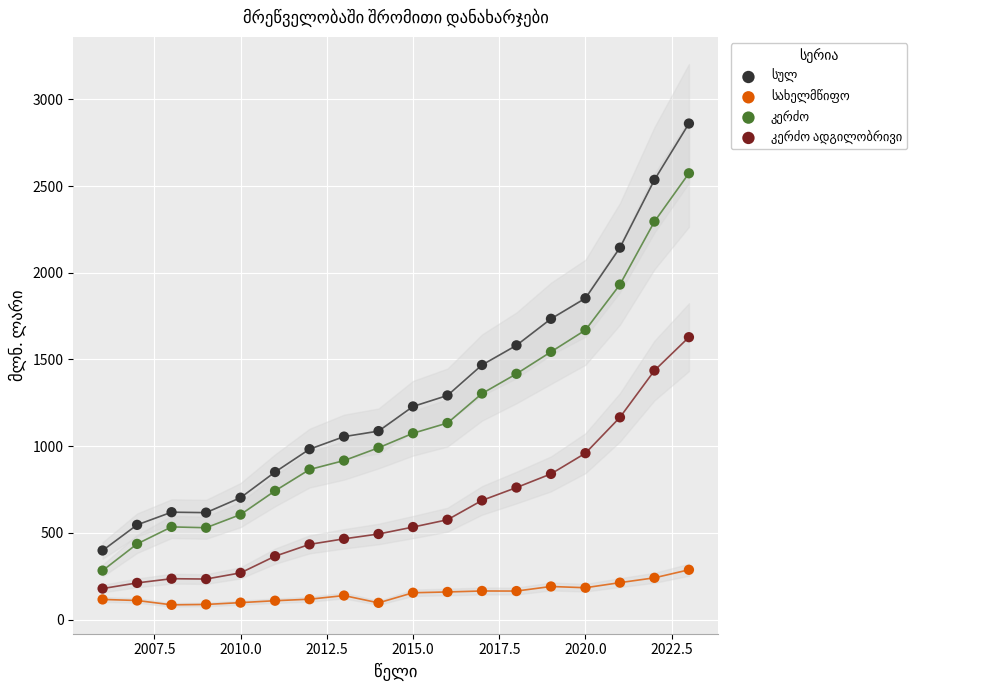

What is the X range (max minus min) for the scatter plot?

17.0